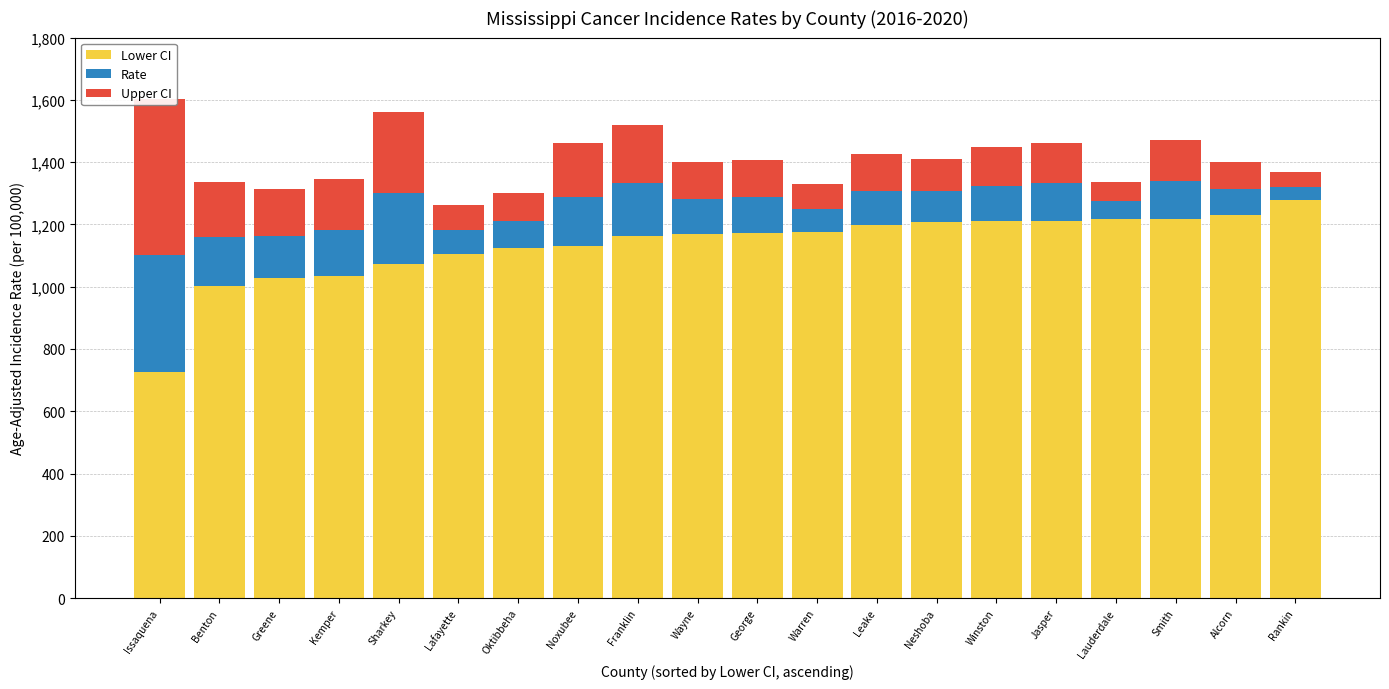

Reading left to right, what are all the values shown in this chart?

Lower CI: Issaquena=725.9	Benton=1002.2	Greene=1027.2	Kemper=1035.7	Sharkey=1072.7	Lafayette=1104.5	Oktibbeha=1124.0	Noxubee=1131.9	Franklin=1162.0	Wayne=1169.0	George=1173.7	Warren=1174.7	Leake=1197.0	Neshoba=1206.4	Winston=1210.2	Jasper=1212.1	Lauderdale=1216.1	Smith=1216.3	Alcorn=1230.4	Rankin=1277.1
Rate: Issaquena=376.5	Benton=157.8	Greene=136.2	Kemper=147.2	Sharkey=226.6	Lafayette=77.3	Oktibbeha=86.1	Noxubee=157.5	Franklin=170.1	Wayne=111.1	George=113.0	Warren=75.2	Leake=110.7	Neshoba=99.6	Winston=114.7	Jasper=120.2	Lauderdale=59.0	Smith=122.3	Alcorn=82.7	Rankin=44.3
Upper CI: Issaquena=500.9	Benton=175.6	Greene=149.4	Kemper=162.3	Sharkey=260.7	Lafayette=81.3	Oktibbeha=91.0	Noxubee=173.2	Franklin=188.4	Wayne=118.9	George=121.1	Warren=78.8	Leake=118.1	Neshoba=105.6	Winston=122.7	Jasper=129.0	Lauderdale=61.1	Smith=131.4	Alcorn=86.8	Rankin=45.5